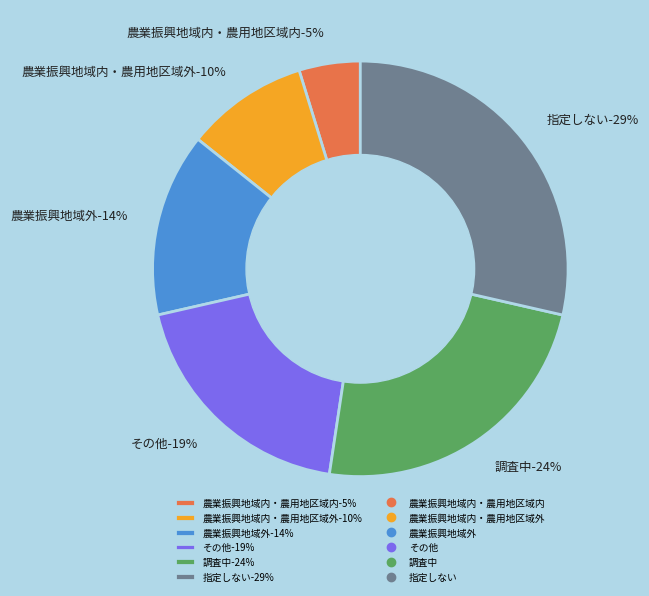

What percentage is NOT represented by 農業振興地域内・農用地区域外?

90.5%